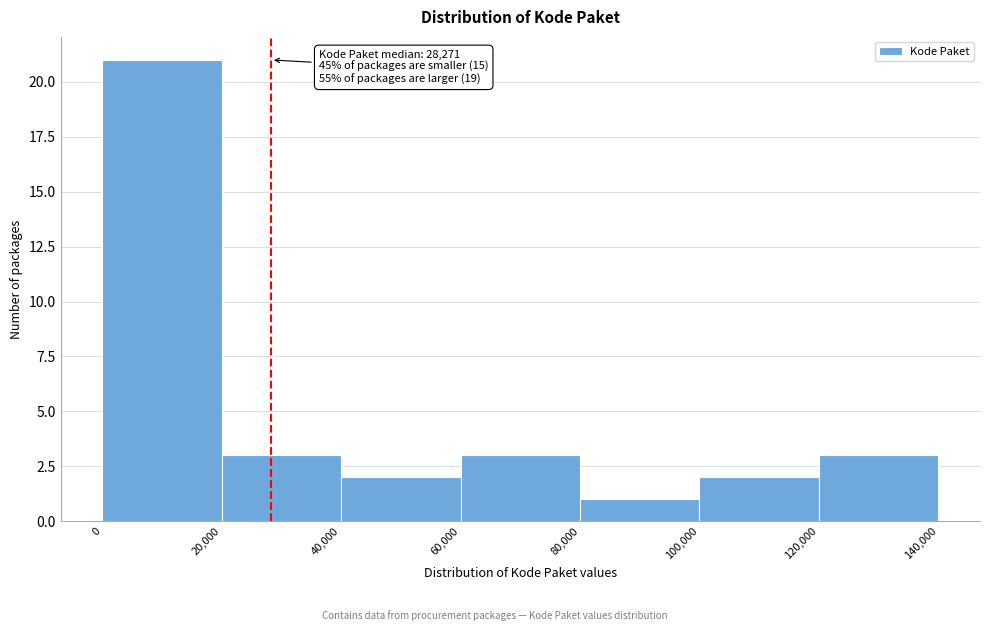

Over which range of the x-axis is the bar tallest?

0 to 20,000